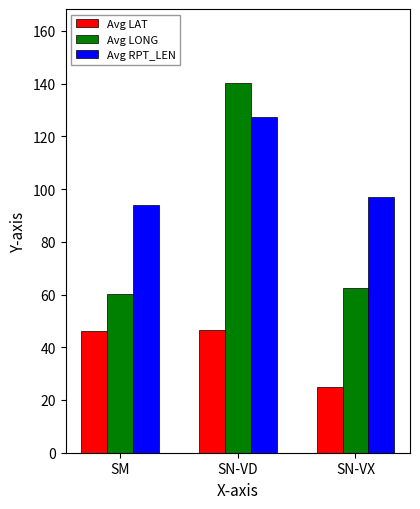

How many bars are there in total?

9